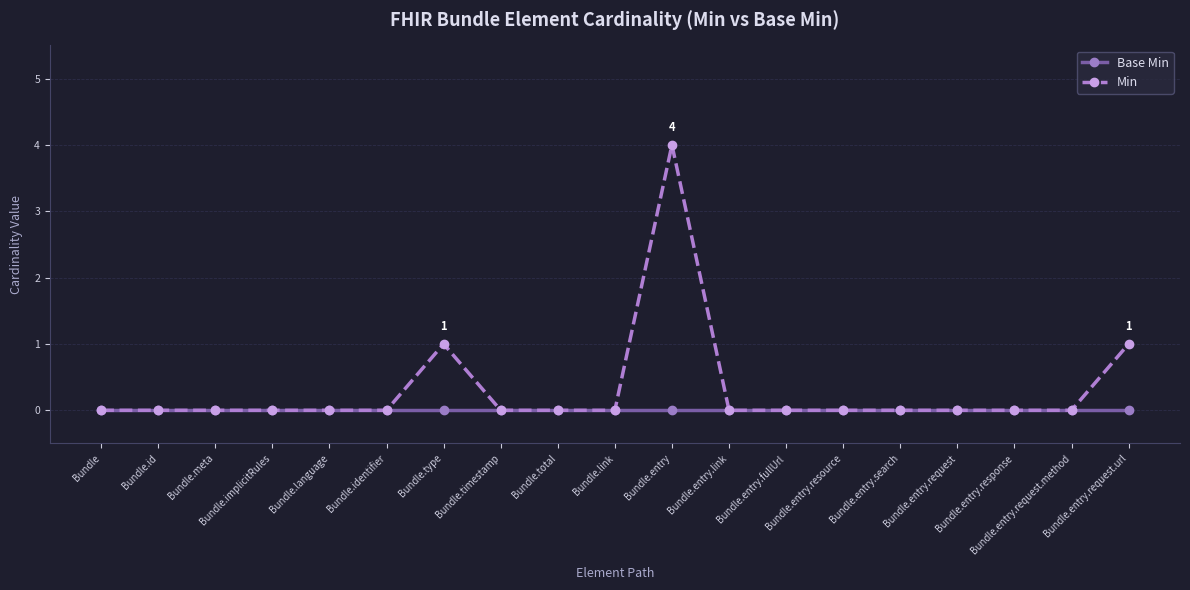

True or false: Min has a value of 0 at Bundle.language.

True